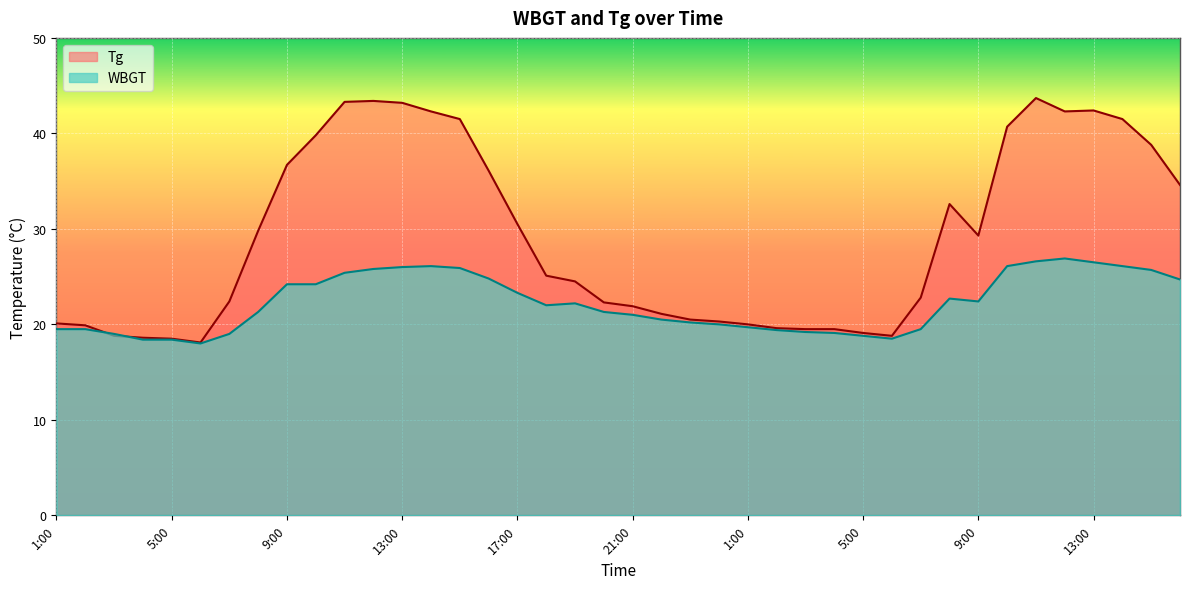

True or false: WBGT has a value of 18.0 at 6:00.

True